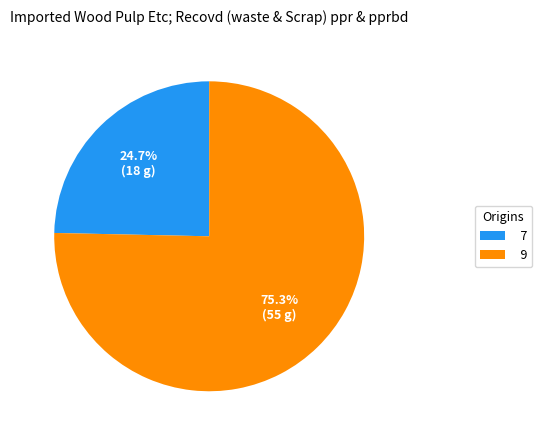

Is there any slice that represents more than half of the pie?

Yes